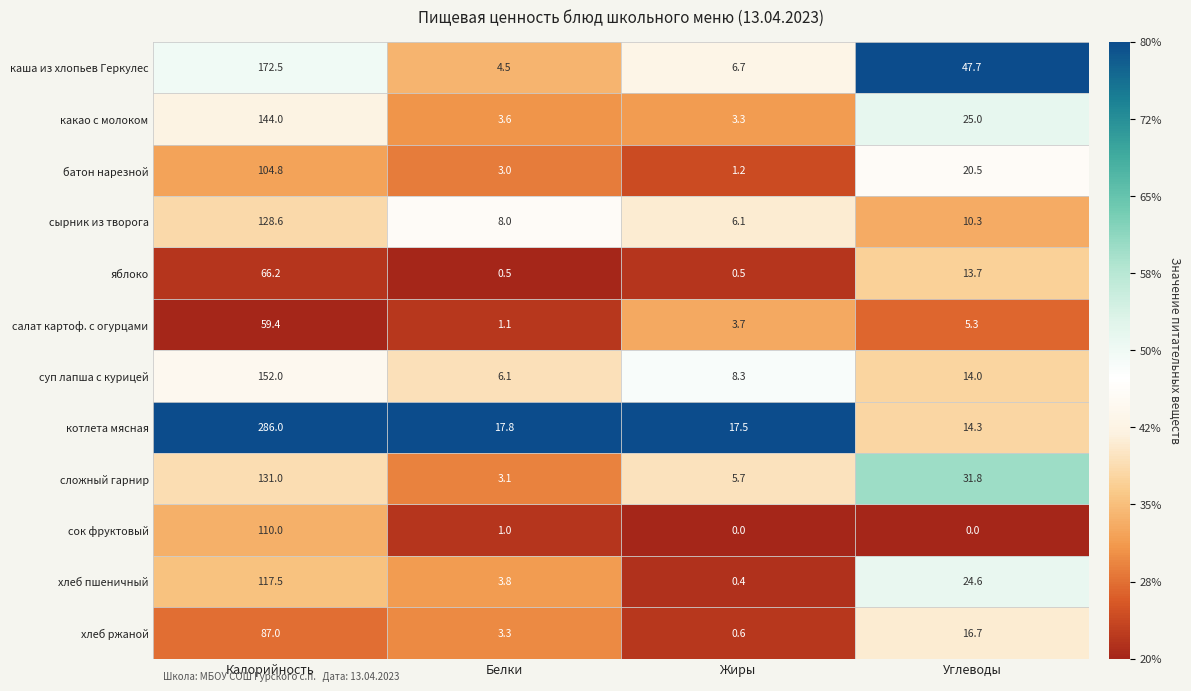

True or false: яблоко has a value of 13.7 at Углеводы.

True